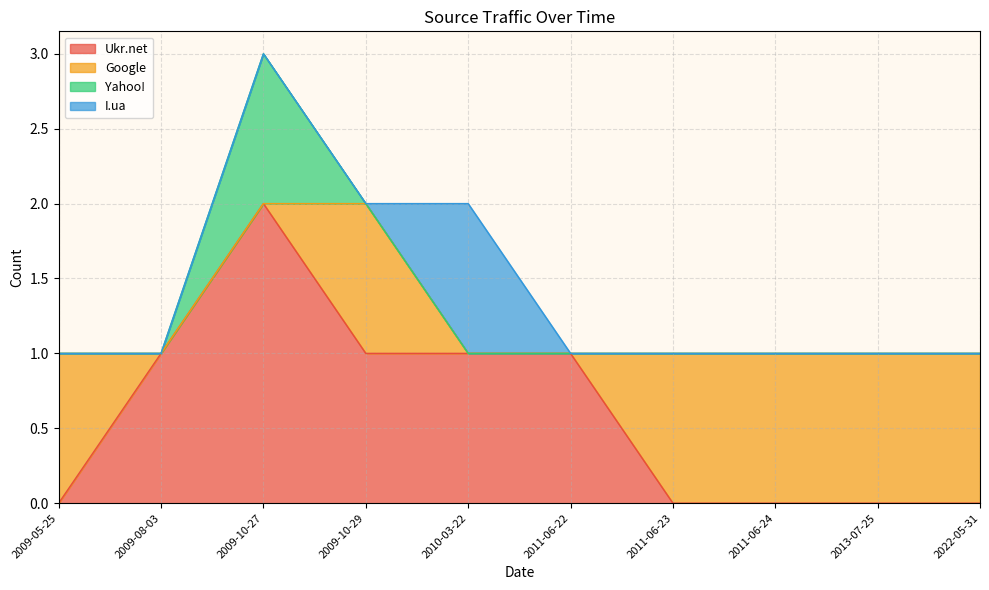

What is the difference between the highest and lowest values at 2011-06-22?

1